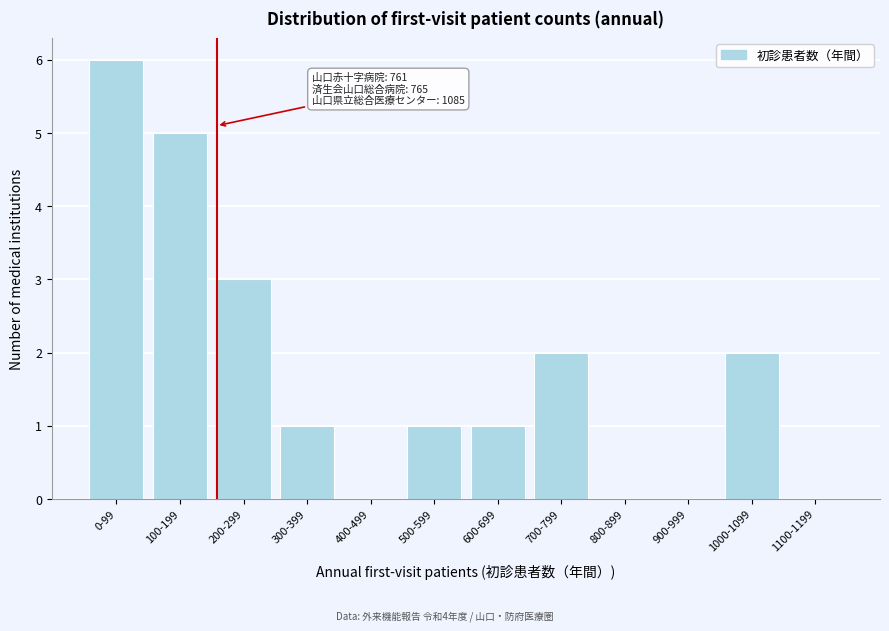

Reading right to left, what are all the values shown in this chart?

1100-1199=0	1000-1099=2	900-999=0	800-899=0	700-799=2	600-699=1	500-599=1	400-499=0	300-399=1	200-299=3	100-199=5	0-99=6